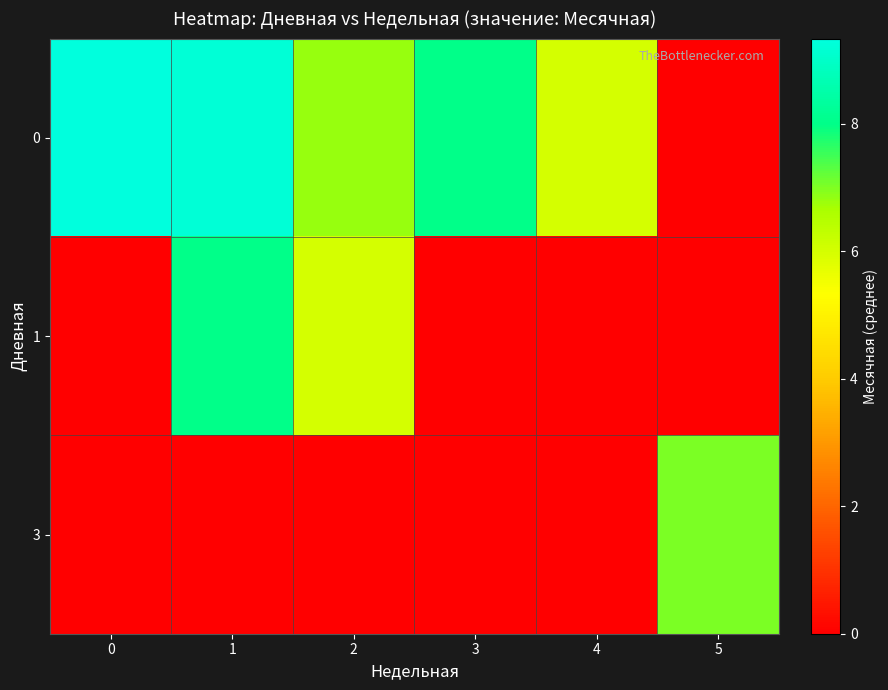

Reading right to left, list all the values displayed in this chart.

0: 5=0.0	4=6.0	3=8.0	2=6.8	1=9.2	0=9.3
1: 5=0.0	4=0.0	3=0.0	2=6.0	1=8.0	0=0.0
3: 5=7.0	4=0.0	3=0.0	2=0.0	1=0.0	0=0.0